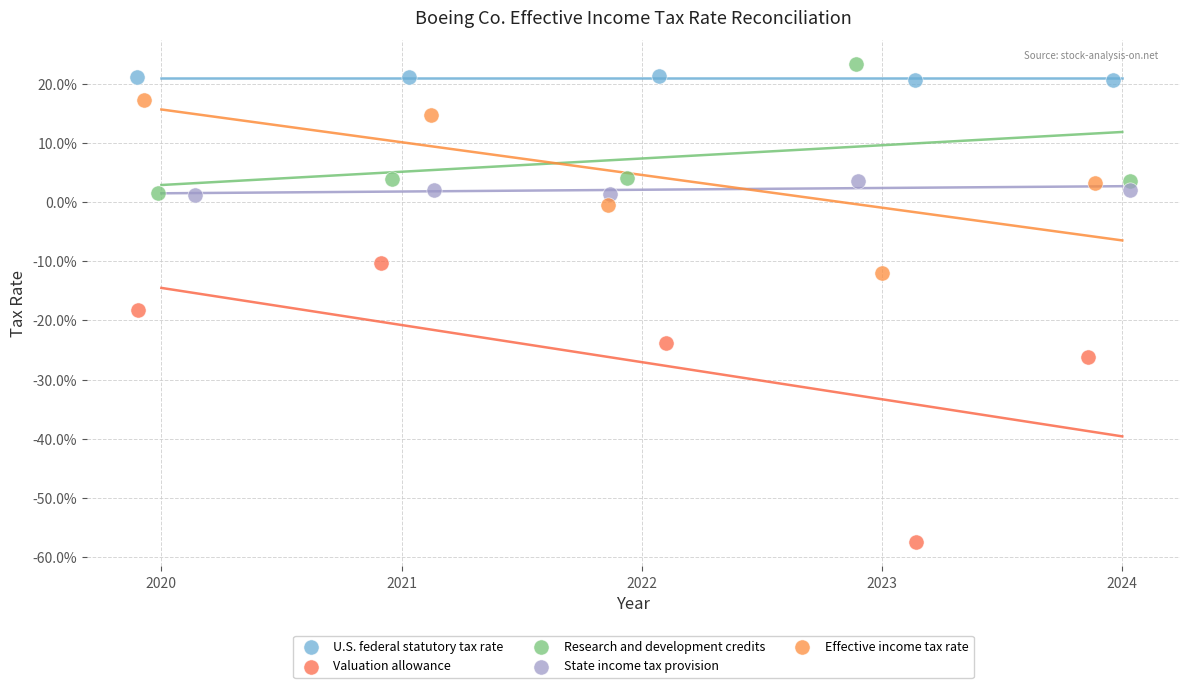

What are all the series names shown in the legend?

U.S. federal statutory tax rate, Valuation allowance, Research and development credits, State income tax provision, Effective income tax rate